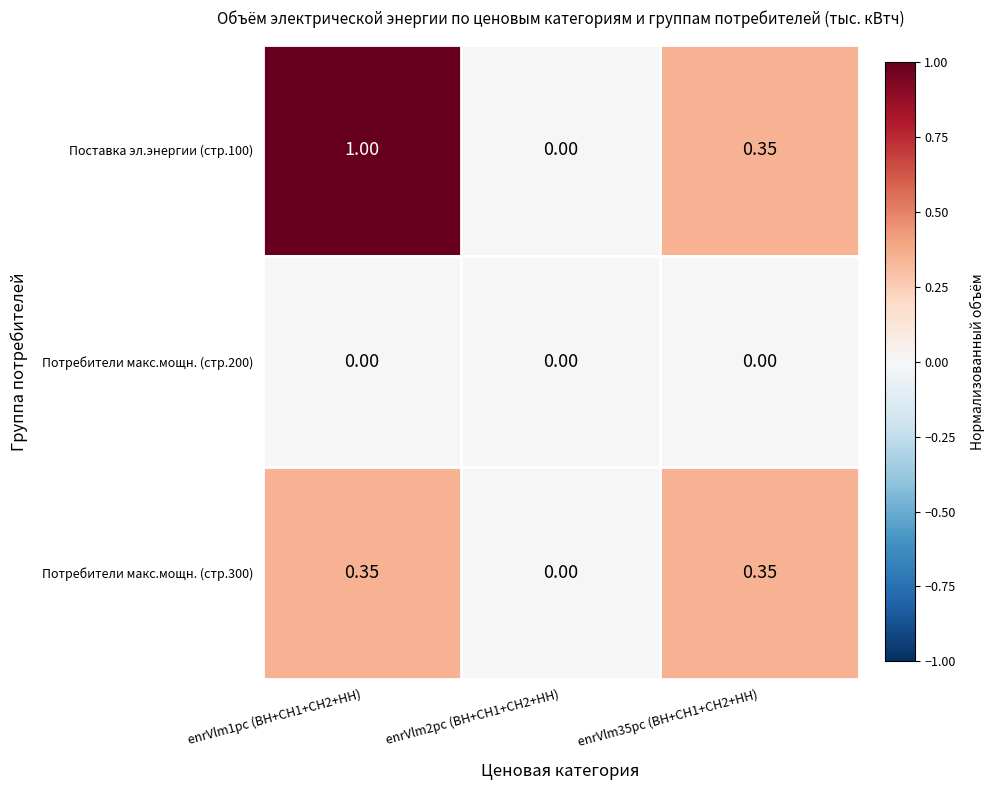

How many data points does each series have?

3